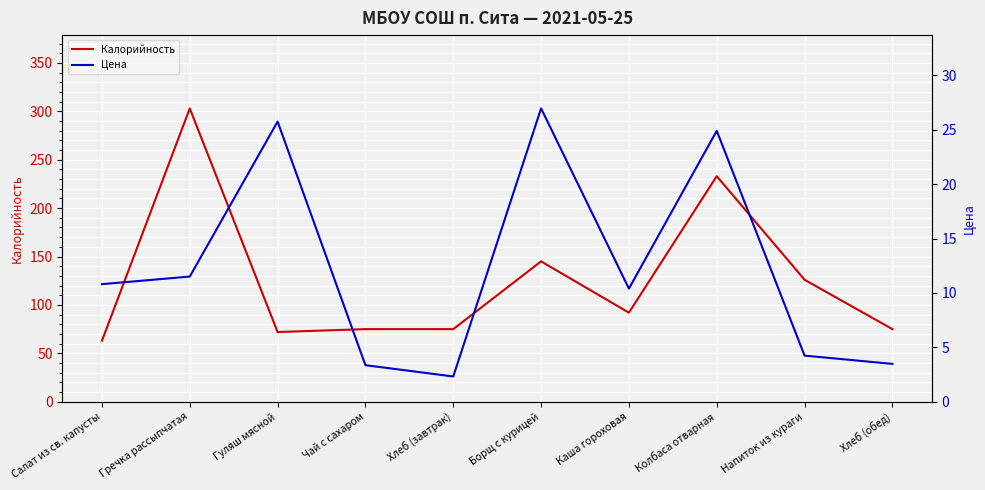

Rank the categories by Цена value from highest to lowest.

Борщ с курицей, Гуляш мясной, Колбаса отварная, Гречка рассыпчатая, Салат из св. капусты, Каша гороховая, Напиток из кураги, Хлеб (обед), Чай с сахаром, Хлеб (завтрак)